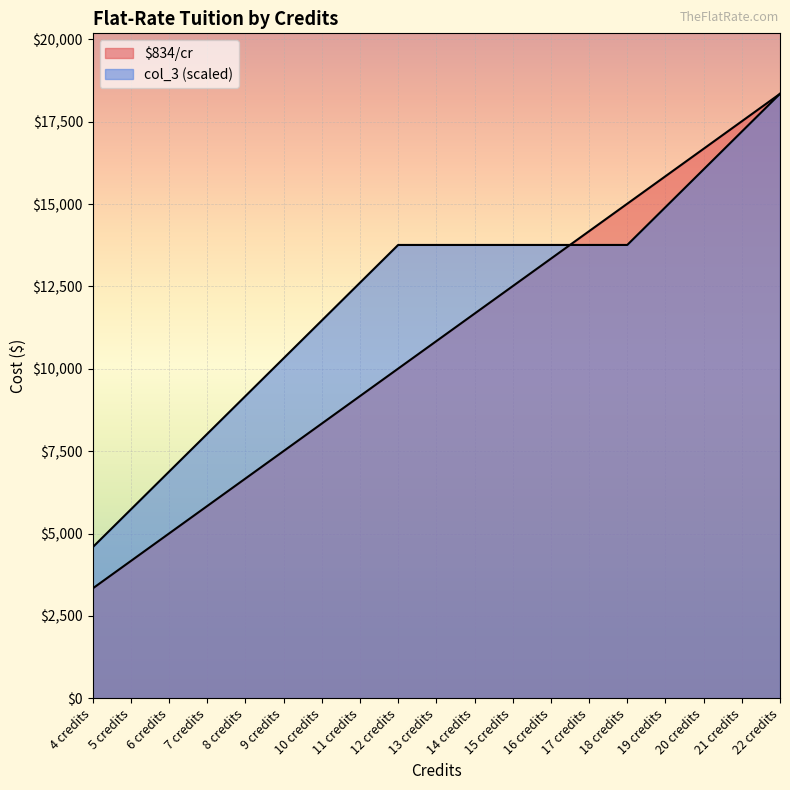

How many data points in col_3 are less than 13761?

8